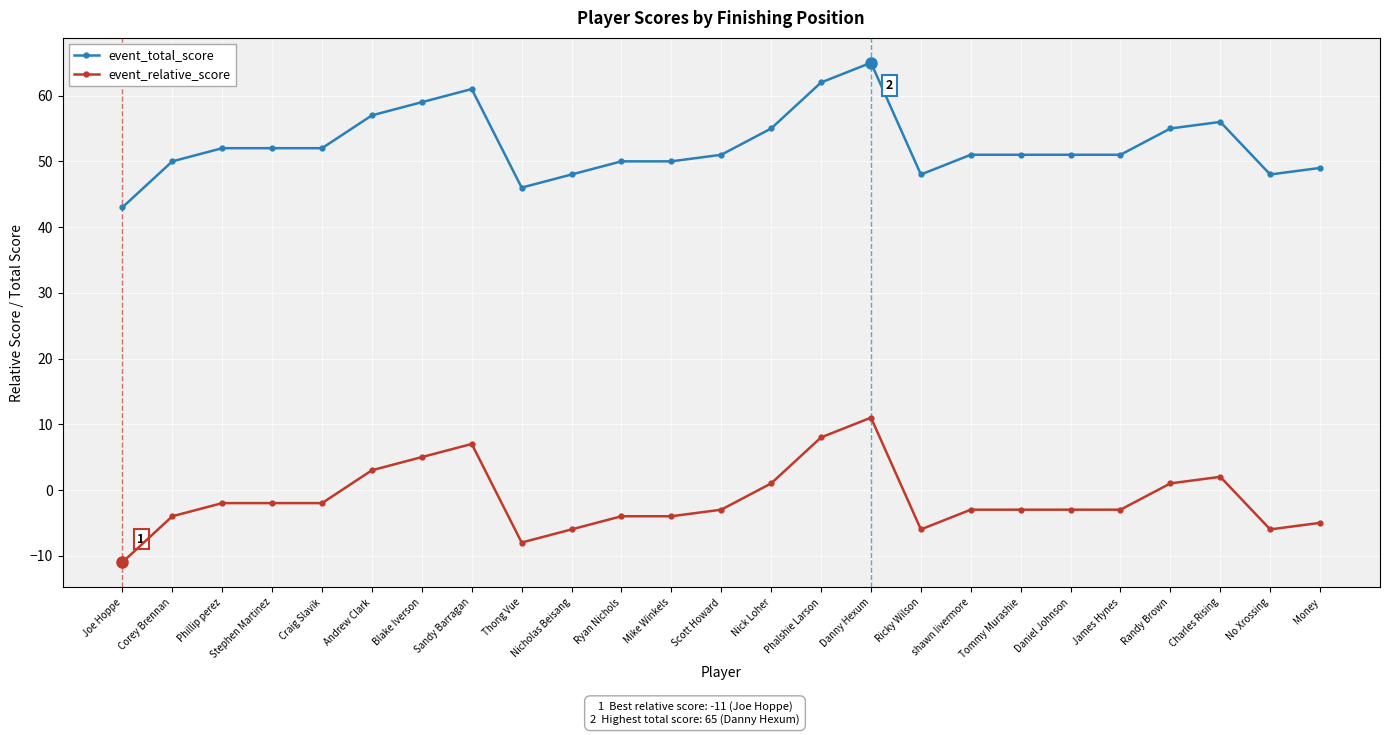

Reading left to right, what are all the values shown in this chart?

event_total_score: Joe Hoppe=43	Corey Brennan=50	Phillip perez=52	Stephen Martinez=52	Craig Slavik=52	Andrew Clark=57	Blake Iverson=59	Sandy Barragan=61	Thong Vue=46	Nicholas Beisang=48	Ryan Nichols=50	Mike Winkels=50	Scott Howard=51	Nick Loher=55	Phalshie Larson=62	Danny Hexum=65	Ricky Wilson=48	shawn livermore=51	Tommy Murashie=51	Daniel Johnson=51	James Hynes=51	Randy Brown=55	Charles Rising=56	No Xrossing=48	Money=49
event_relative_score: Joe Hoppe=-11	Corey Brennan=-4	Phillip perez=-2	Stephen Martinez=-2	Craig Slavik=-2	Andrew Clark=3	Blake Iverson=5	Sandy Barragan=7	Thong Vue=-8	Nicholas Beisang=-6	Ryan Nichols=-4	Mike Winkels=-4	Scott Howard=-3	Nick Loher=1	Phalshie Larson=8	Danny Hexum=11	Ricky Wilson=-6	shawn livermore=-3	Tommy Murashie=-3	Daniel Johnson=-3	James Hynes=-3	Randy Brown=1	Charles Rising=2	No Xrossing=-6	Money=-5